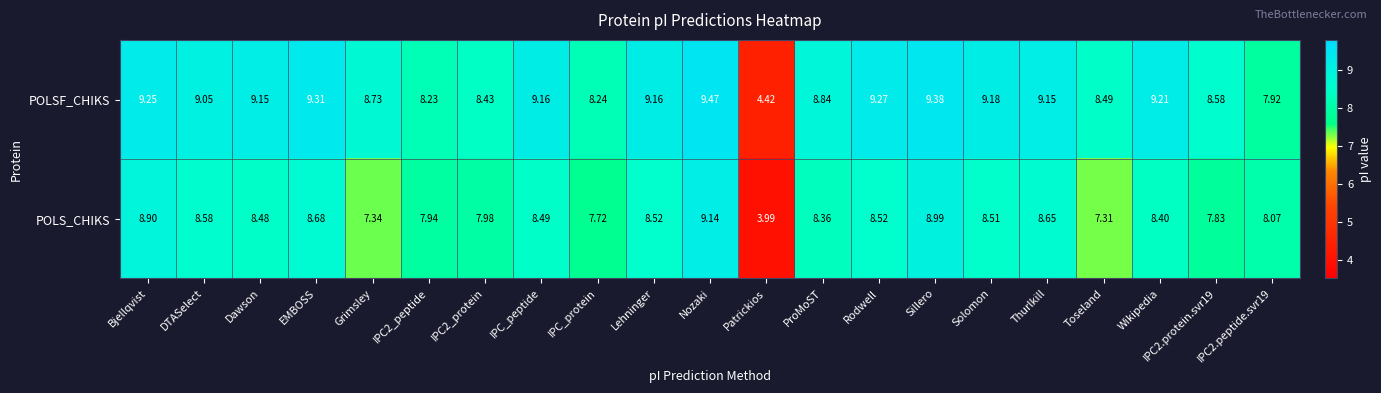

Which category has the lowest value across all series?

Patrickios